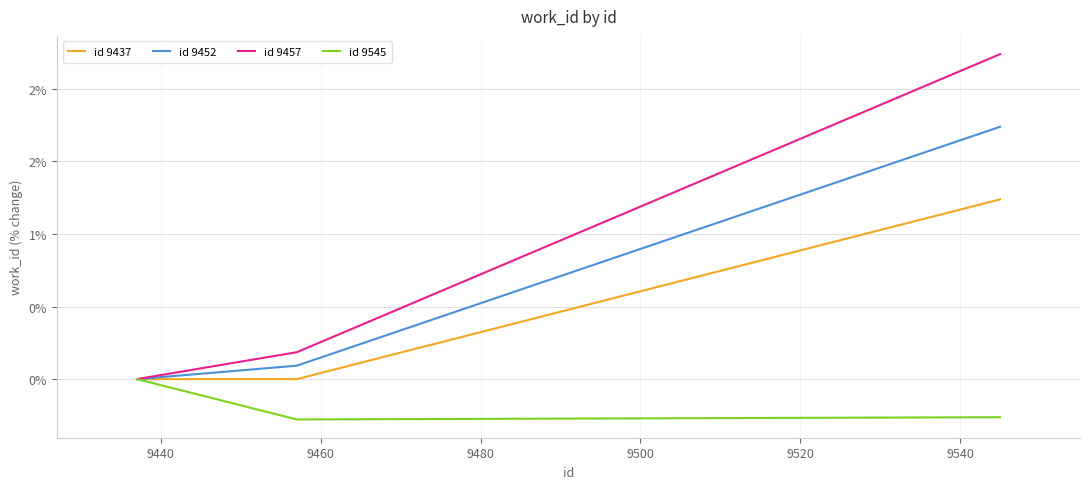

What is the maximum value for id 9437?

1.2